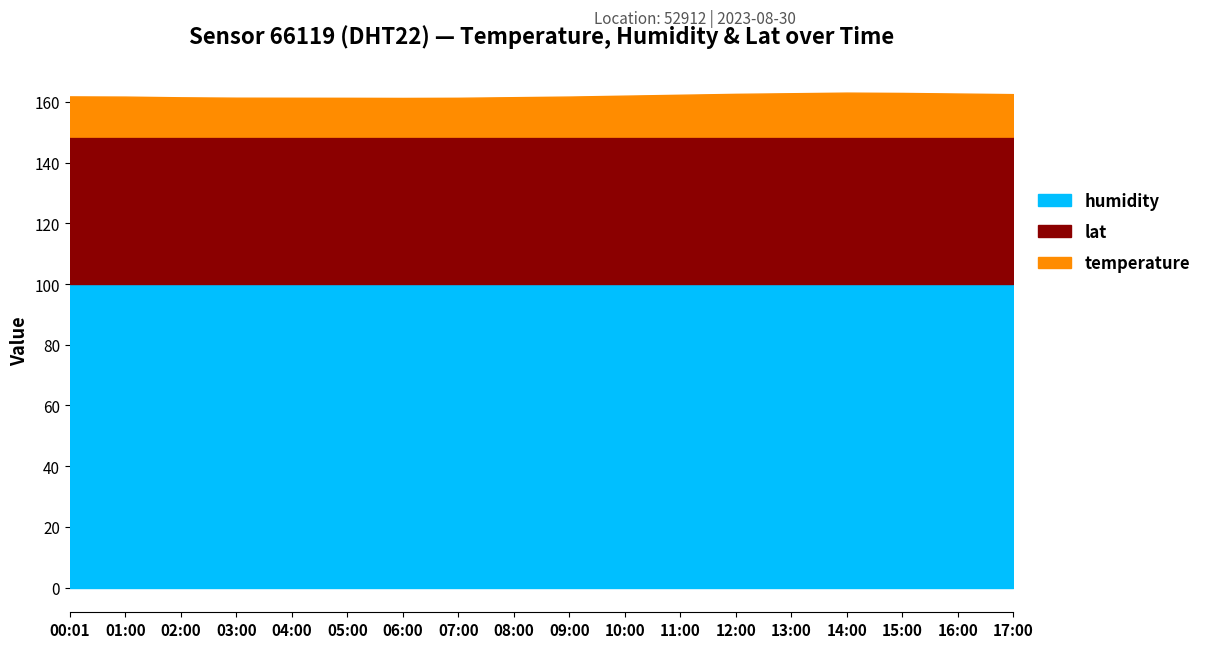

What value does the temperature series have at 00:01?

13.3